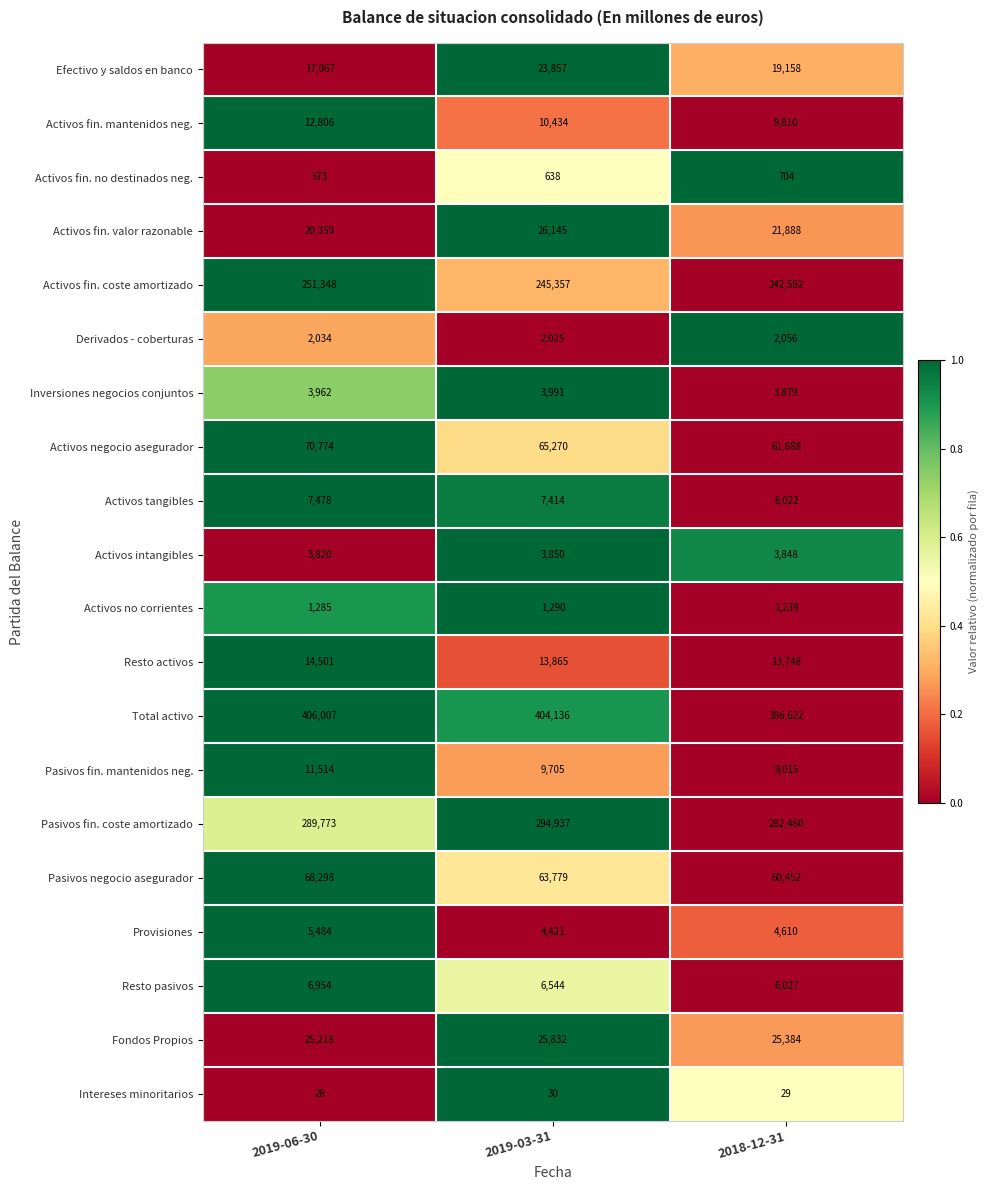

What is the smallest value displayed?

28